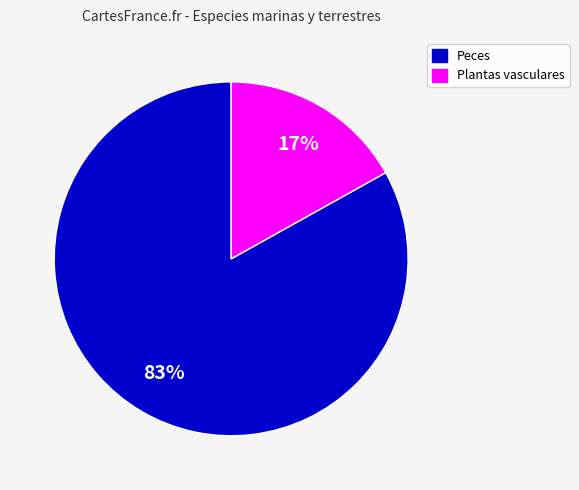

To the nearest percent, what is the difference between the largest and smallest slice percentages?

66%